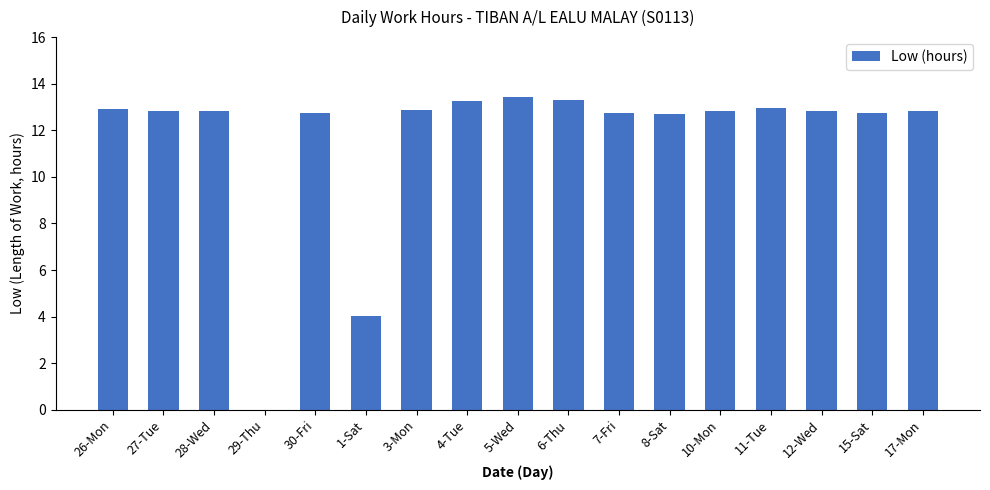

The value at 10-Mon is 12.8. True or false?

True